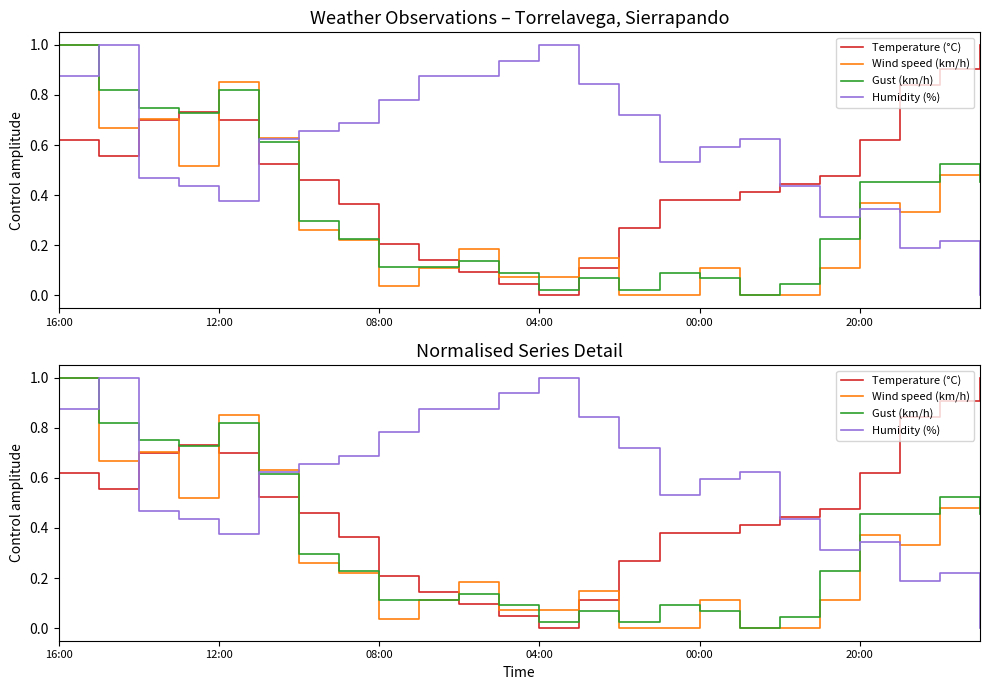

What position from the right is 04:00?

12